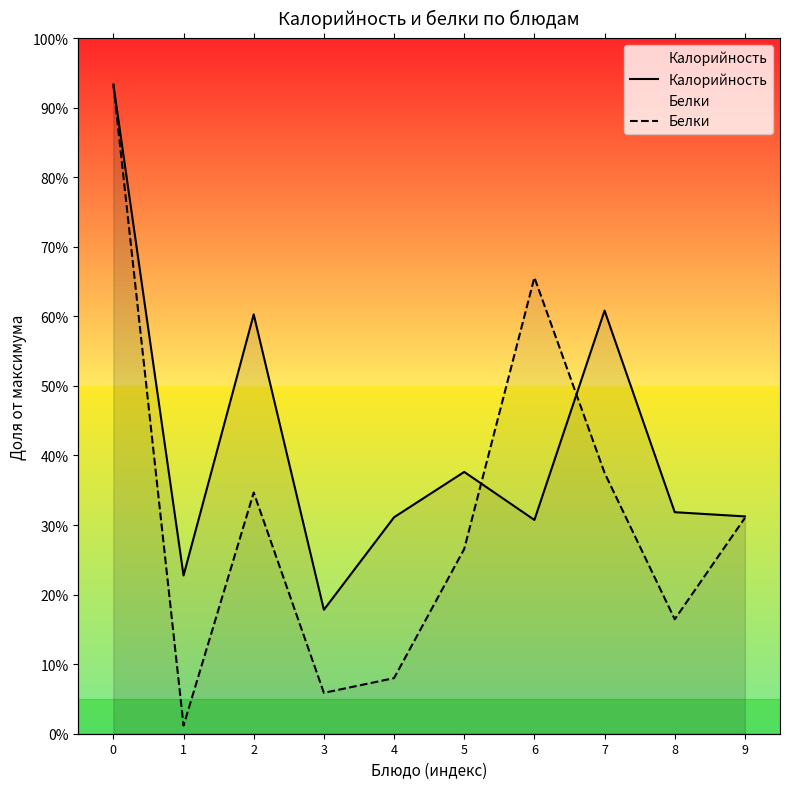

Between which two adjacent categories do Калорийность and Белки first intersect?

5 and 6